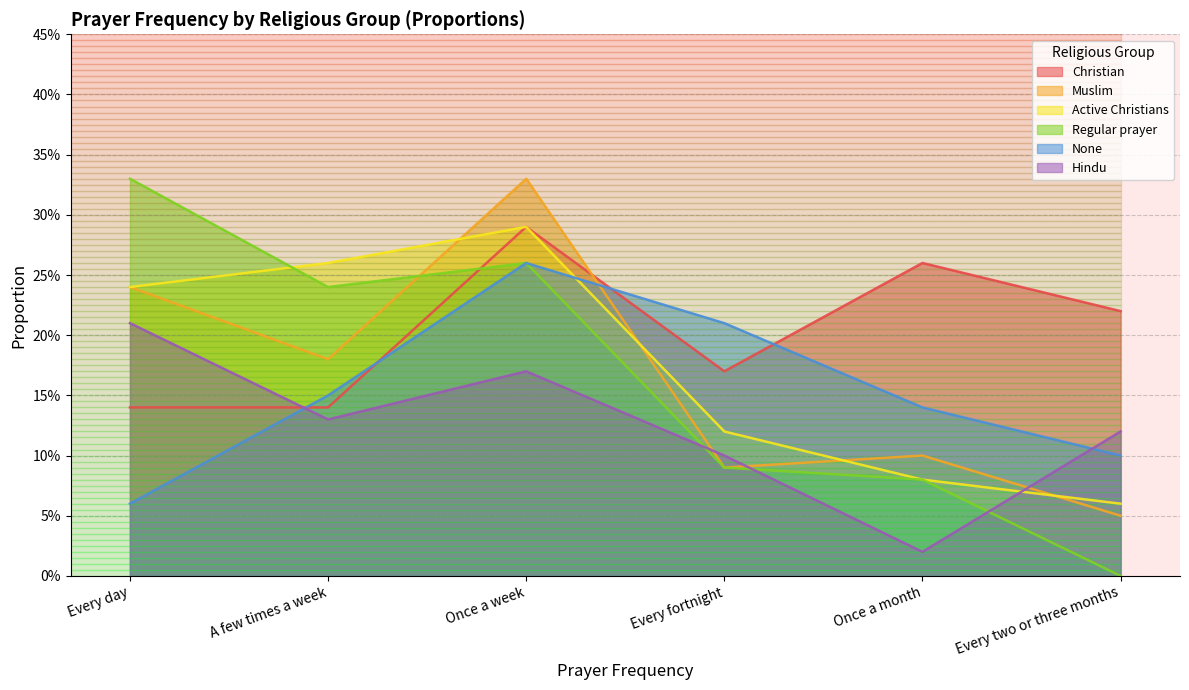

What is the approximate value of Active Christians at Once a week?

0.3